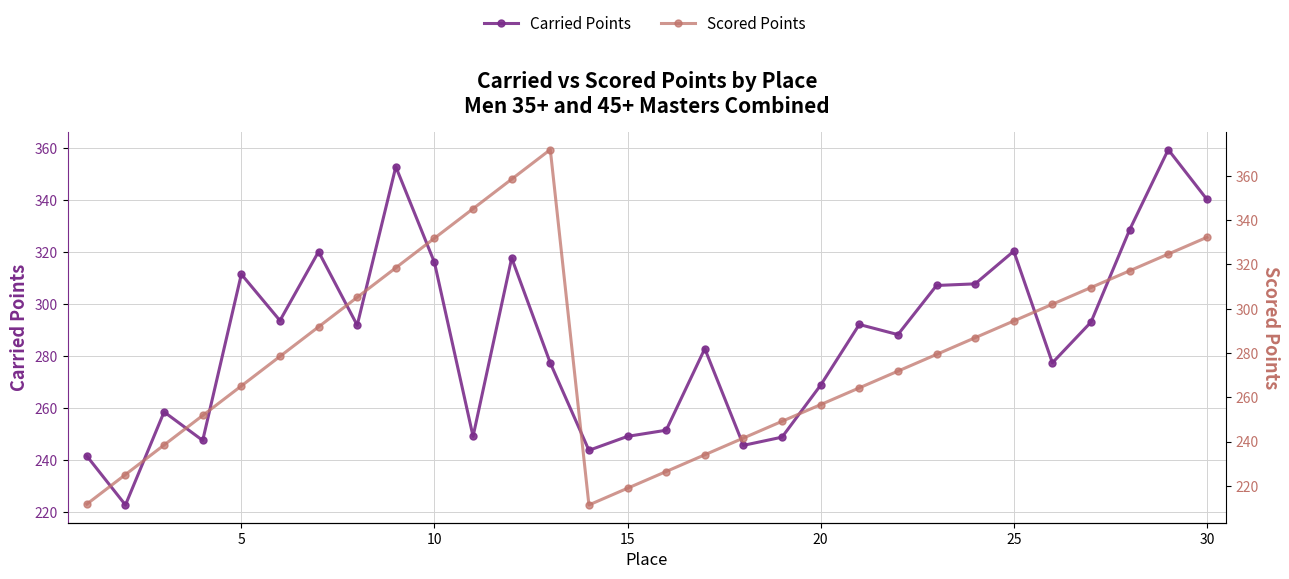

Reading right to left, what are all the values shown in this chart?

Carried Points: 340.3	359.5	328.6	293.0	277.3	320.4	307.8	307.1	288.2	292.1	268.7	248.7	245.6	282.8	251.4	249.0	243.6	277.3	317.7	249.0	316.0	352.9	291.8	320.1	293.6	311.5	247.4	258.4	222.6	241.4
Scored Points: 332.3	324.7	317.1	309.6	302.0	294.5	286.9	279.4	271.8	264.2	256.7	249.1	241.6	234.0	226.5	218.9	211.3	371.9	358.6	345.2	331.9	318.5	305.2	291.8	278.5	265.1	251.8	238.4	225.1	211.7